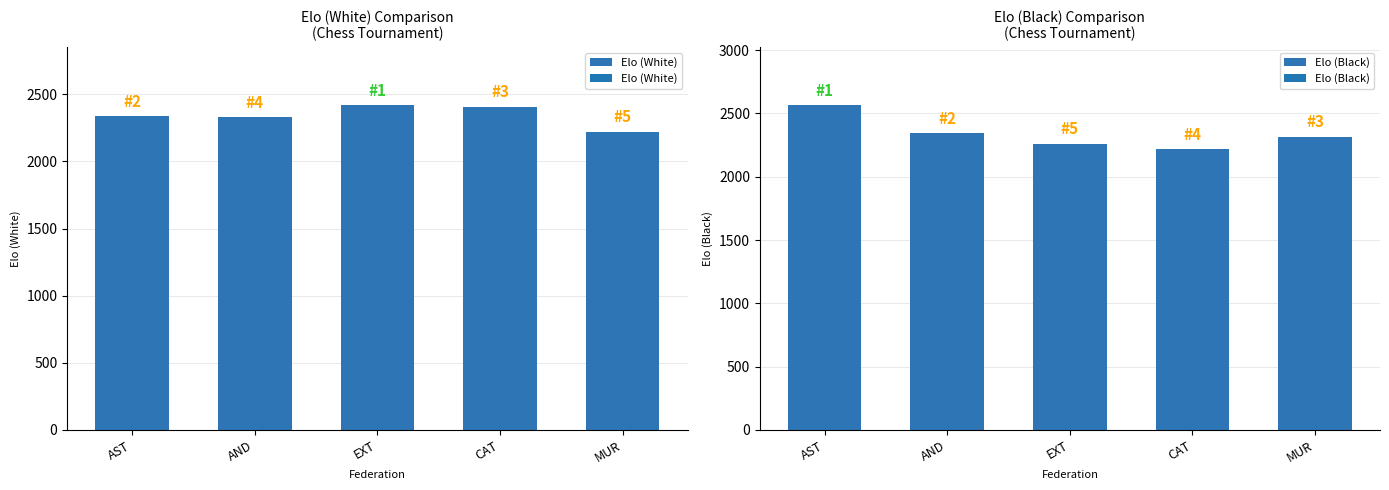

Reading left to right, transcribe all the data shown in this chart.

Elo (White): AST=2336	AND=2331	EXT=2418	CAT=2408	MUR=2222
Elo (Black): AST=2564	AND=2345	EXT=2259	CAT=2216	MUR=2318